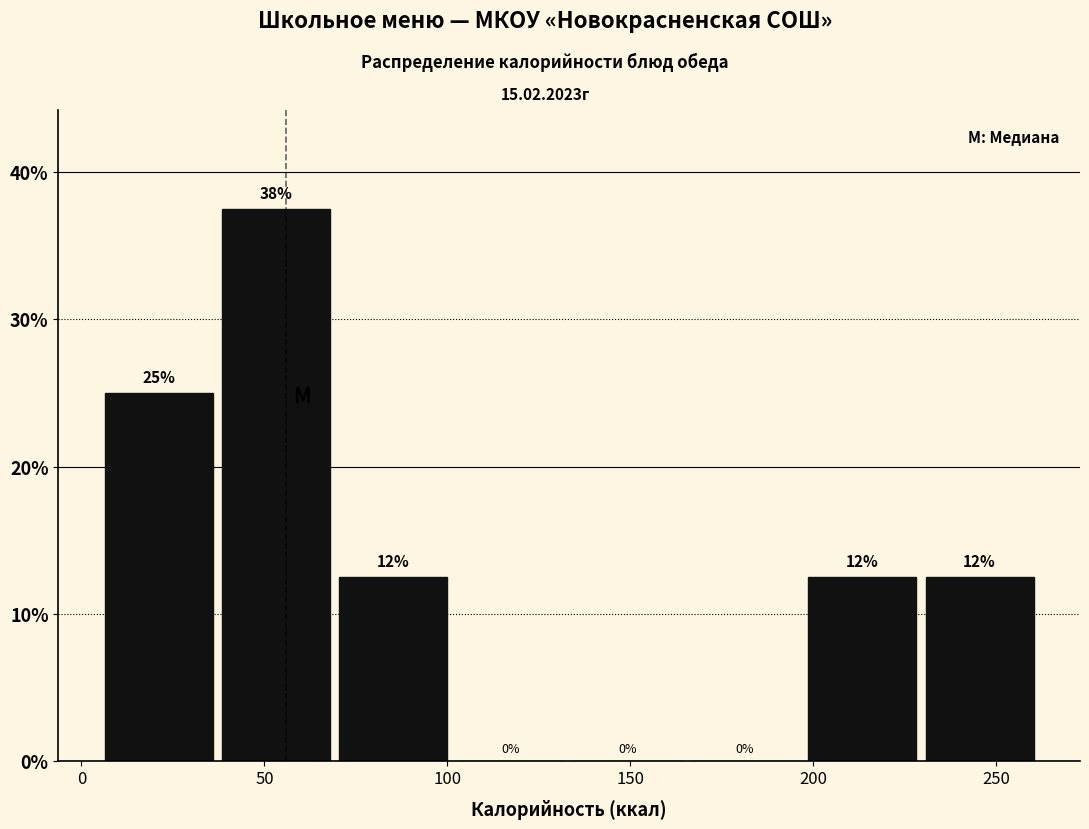

Which range on the x-axis has the tallest bar?

40 to 70